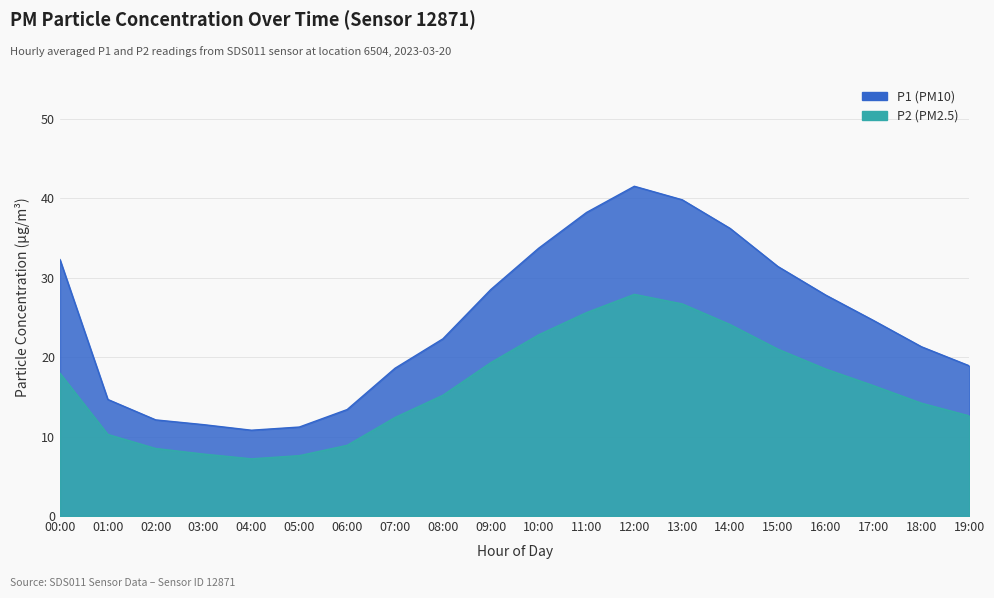

Reading right to left, extract all data points from this chart.

P1: 18.9	21.3	24.6	27.8	31.4	36.2	39.8	41.5	38.2	33.7	28.5	22.3	18.6	13.4	11.2	10.8	11.5	12.1	14.7	32.3
P2: 12.6	14.2	16.4	18.5	21.0	24.1	26.7	27.9	25.6	22.8	19.3	15.2	12.4	8.9	7.6	7.2	7.8	8.5	10.3	18.0